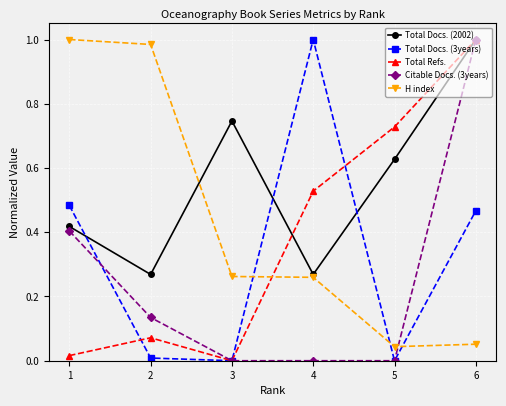

What are all the series names shown in the legend?

Total Docs. (2002), Total Docs. (3years), Total Refs., Citable Docs. (3years), H index